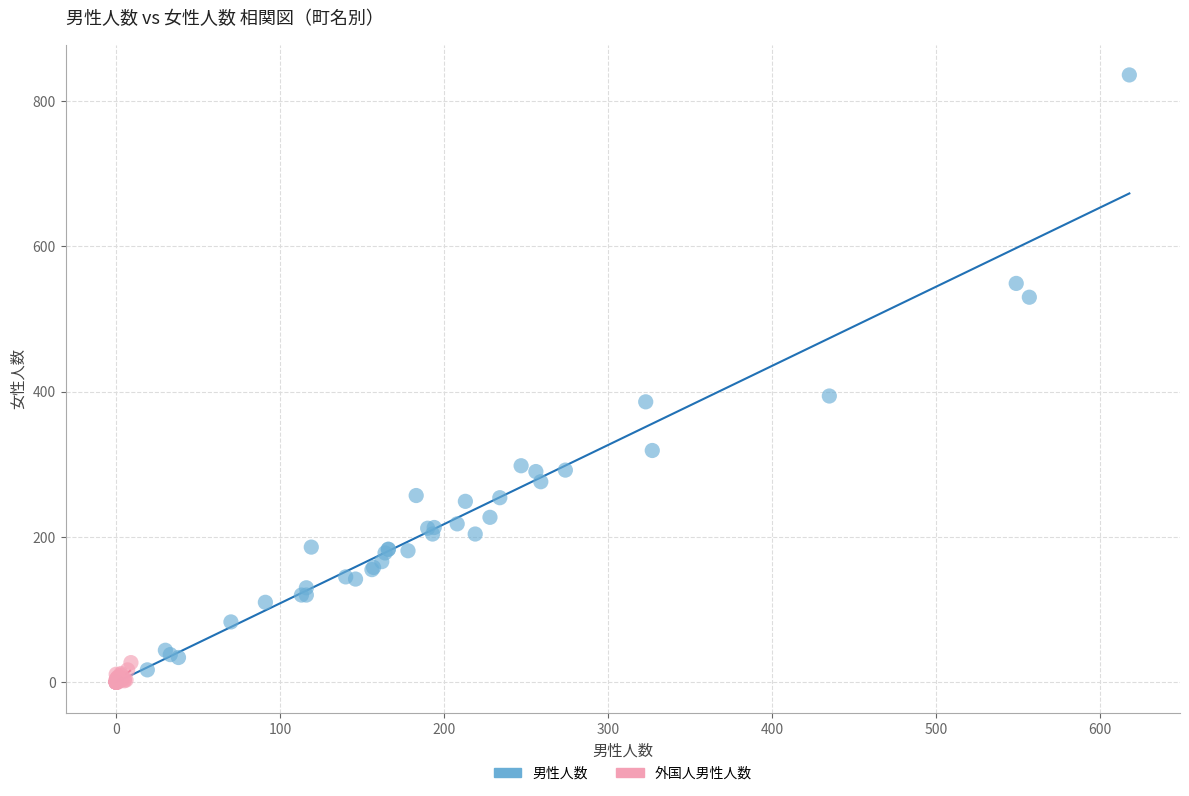

Which series has the widest spread of Y values?

男性人数